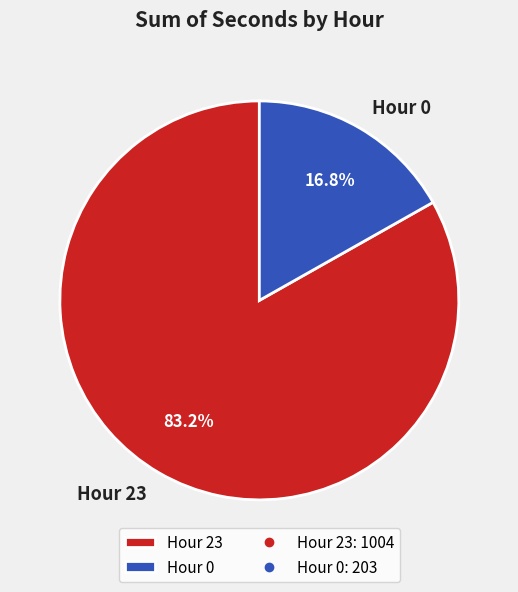

How many segments does this pie chart have?

2